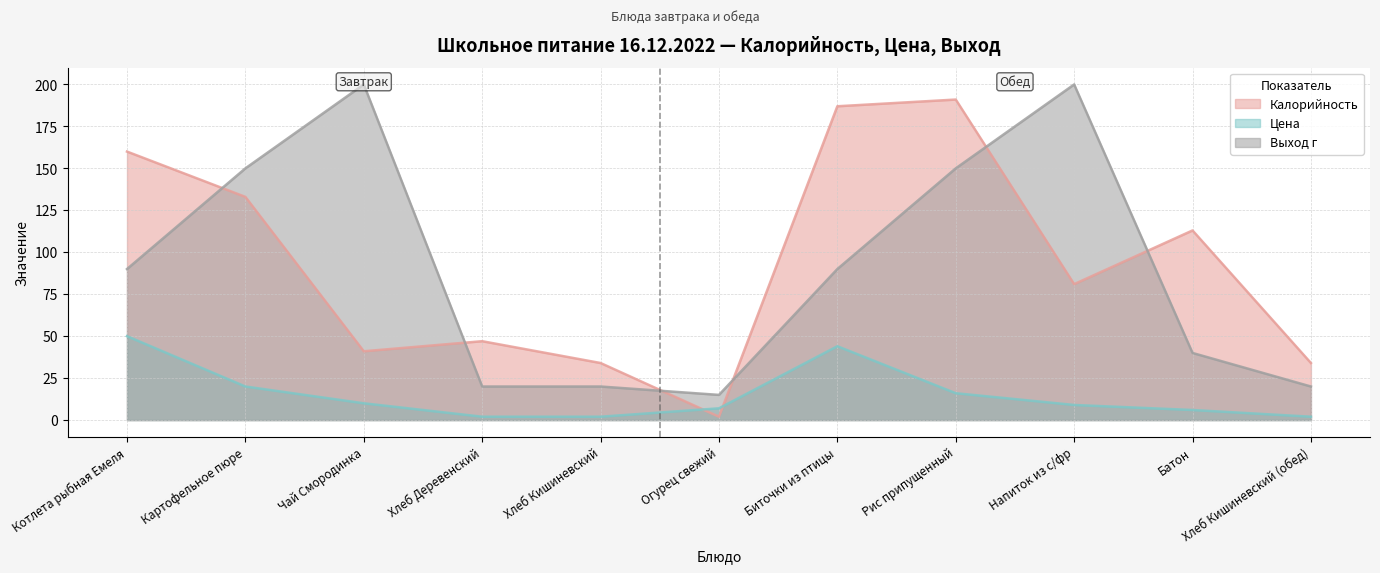

What is the value of the Цена point at the 4th from the left?

2